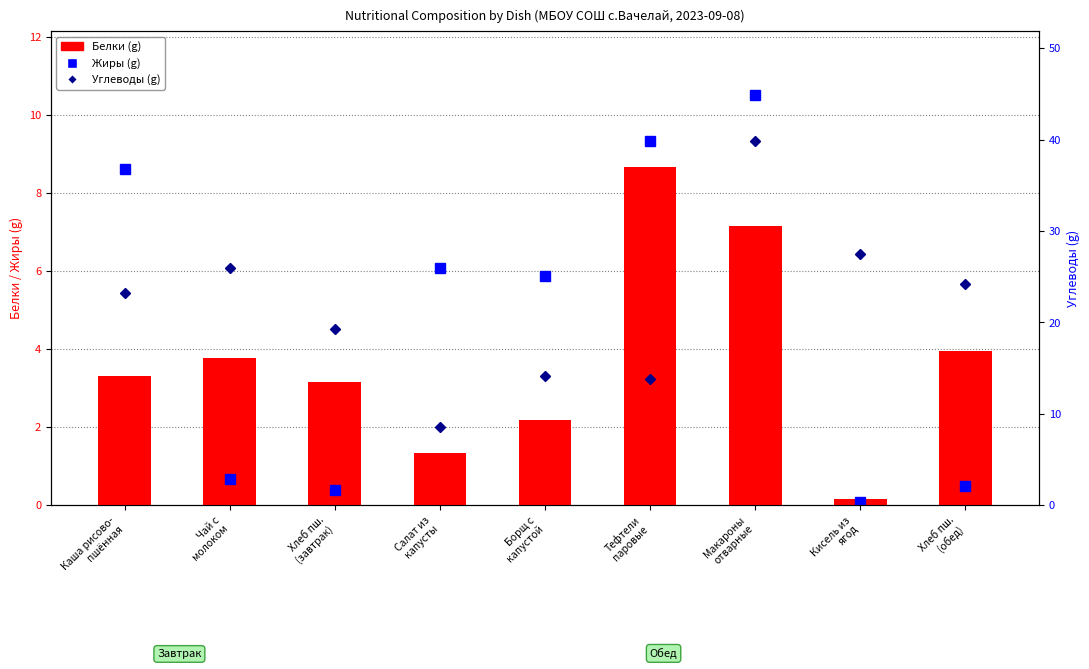

Reading left to right, list all the values displayed in this chart.

Жиры: Каша рисово-
пшённая=8.6	Чай с
молоком=0.7	Хлеб пш.
(завтрак)=0.4	Салат из
капусты=6.1	Борщ с
капустой=5.9	Тефтели
паровые=9.3	Макароны
отварные=10.5	Кисель из
ягод=0.1	Хлеб пш.
(обед)=0.5
Белки: Каша рисово-
пшённая=3.3	Чай с
молоком=3.8	Хлеб пш.
(завтрак)=3.2	Салат из
капусты=1.3	Борщ с
капустой=2.2	Тефтели
паровые=8.7	Макароны
отварные=7.1	Кисель из
ягод=0.2	Хлеб пш.
(обед)=4.0
Углеводы: Каша рисово-
пшённая=23.2	Чай с
молоком=26.0	Хлеб пш.
(завтрак)=19.3	Салат из
капусты=8.5	Борщ с
капустой=14.1	Тефтели
паровые=13.8	Макароны
отварные=39.9	Кисель из
ягод=27.5	Хлеб пш.
(обед)=24.2